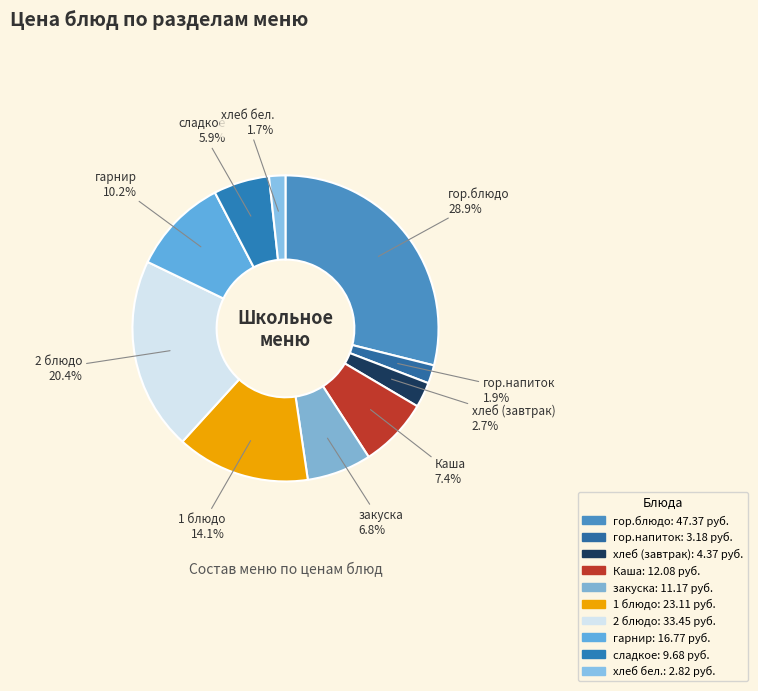

To the nearest percent, what percentage of the pie is Каша?

7%